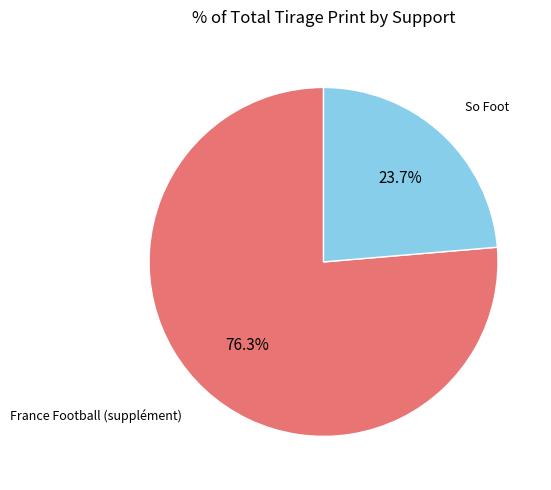

Rank the categories by value from highest to lowest.

France Football (supplément), So Foot